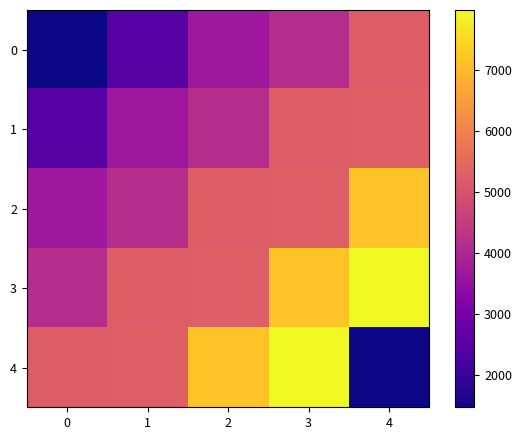

What is the total value across all series at 4?

27144